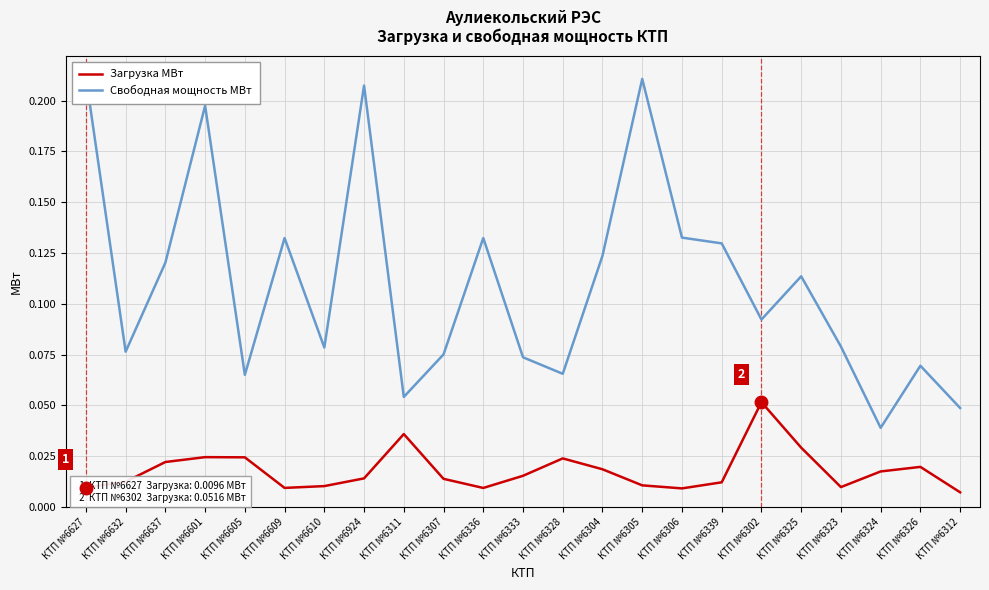

How many interior local valleys does the Загрузка МВт series have?

4